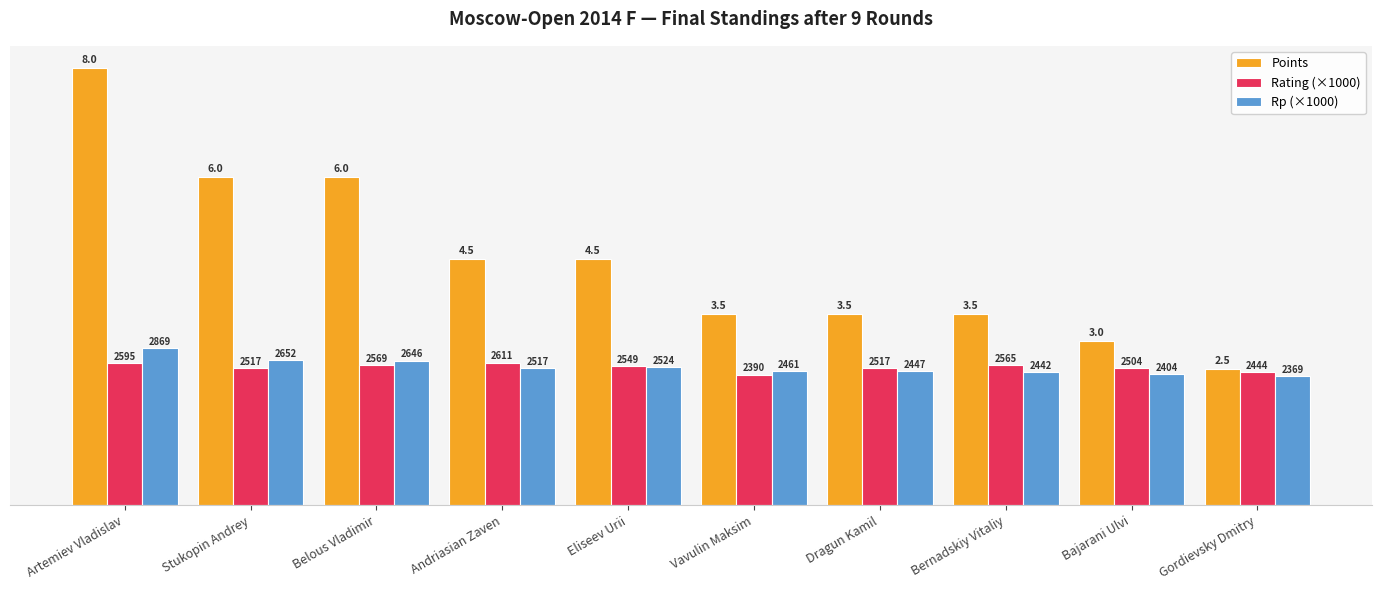

Does the chart contain any negative values?

No